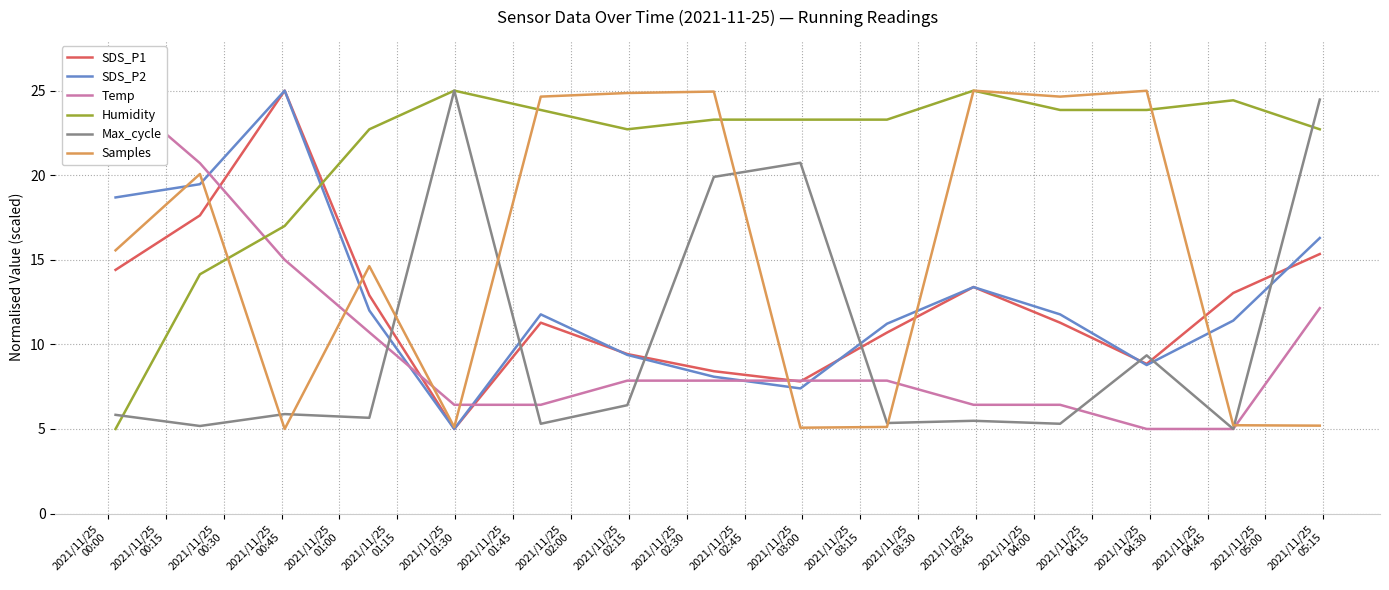

Does the chart display data point markers on the line(s)?

No